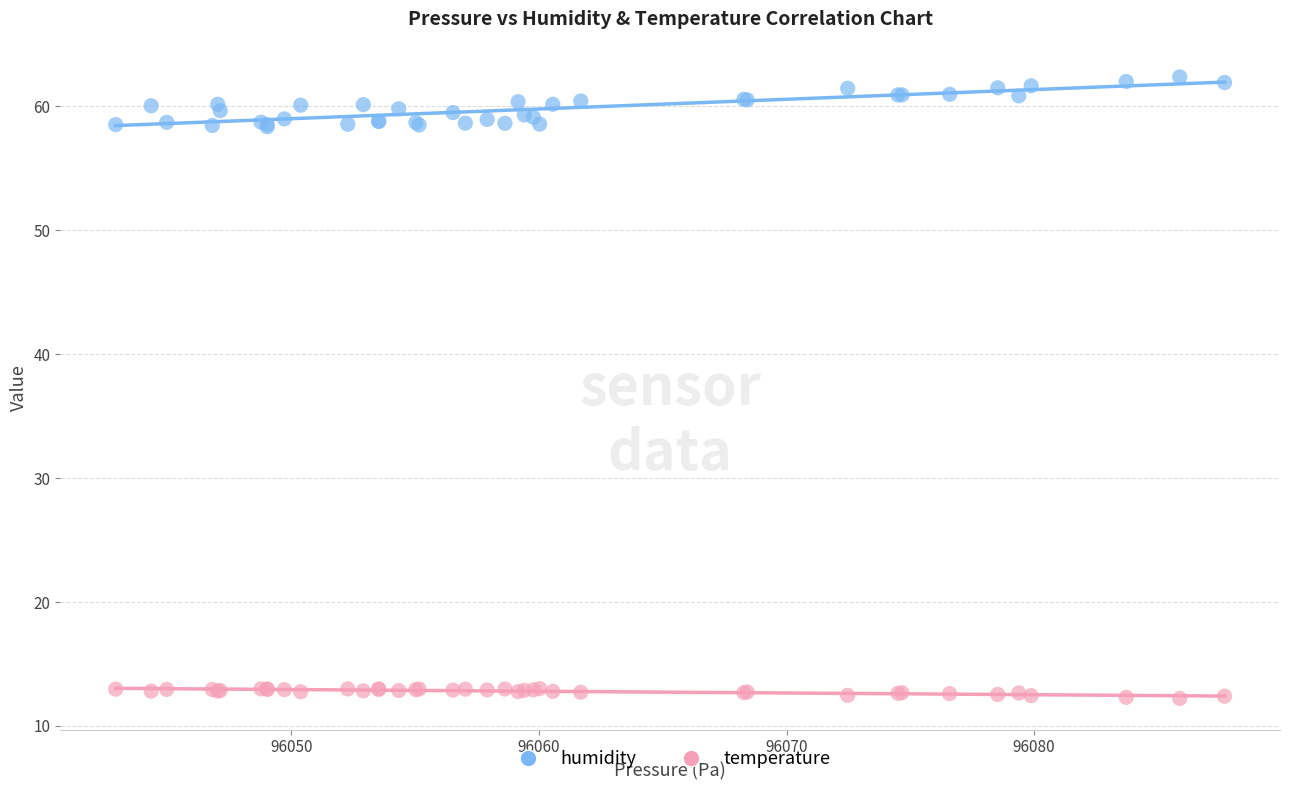

Which series contains the highest Y value?

humidity